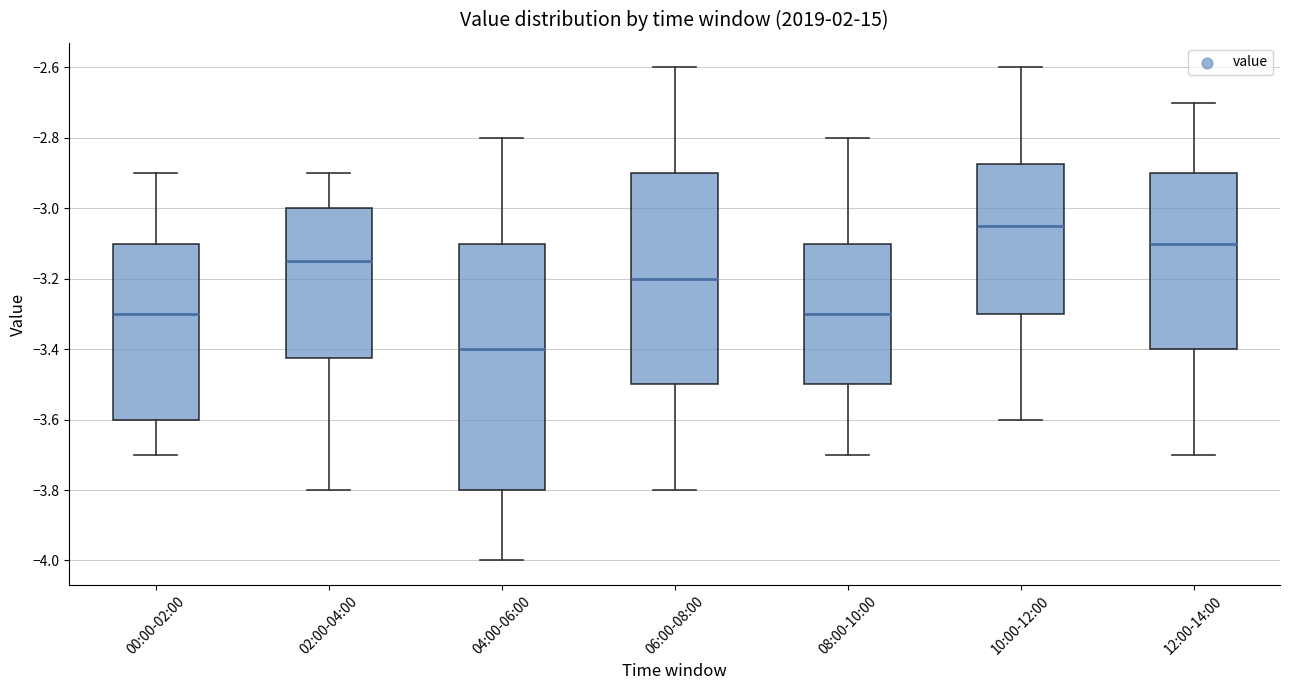

Reading left to right, transcribe this box plot: for each box, give where its median line is, the range the box spans, and where its two whiskers end, as read against the y-axis. The values are not printed on the chart, so give them approximately, as read against the axis.

00:00-02:00: median -3.30, box -3.60 to -3.10, whiskers -3.70 to -2.90
02:00-04:00: median -3.14, box -3.42 to -3.00, whiskers -3.80 to -2.90
04:00-06:00: median -3.40, box -3.80 to -3.10, whiskers -4.00 to -2.80
06:00-08:00: median -3.20, box -3.50 to -2.90, whiskers -3.80 to -2.60
08:00-10:00: median -3.30, box -3.50 to -3.10, whiskers -3.70 to -2.80
10:00-12:00: median -3.04, box -3.30 to -2.88, whiskers -3.60 to -2.60
12:00-14:00: median -3.10, box -3.40 to -2.90, whiskers -3.70 to -2.70